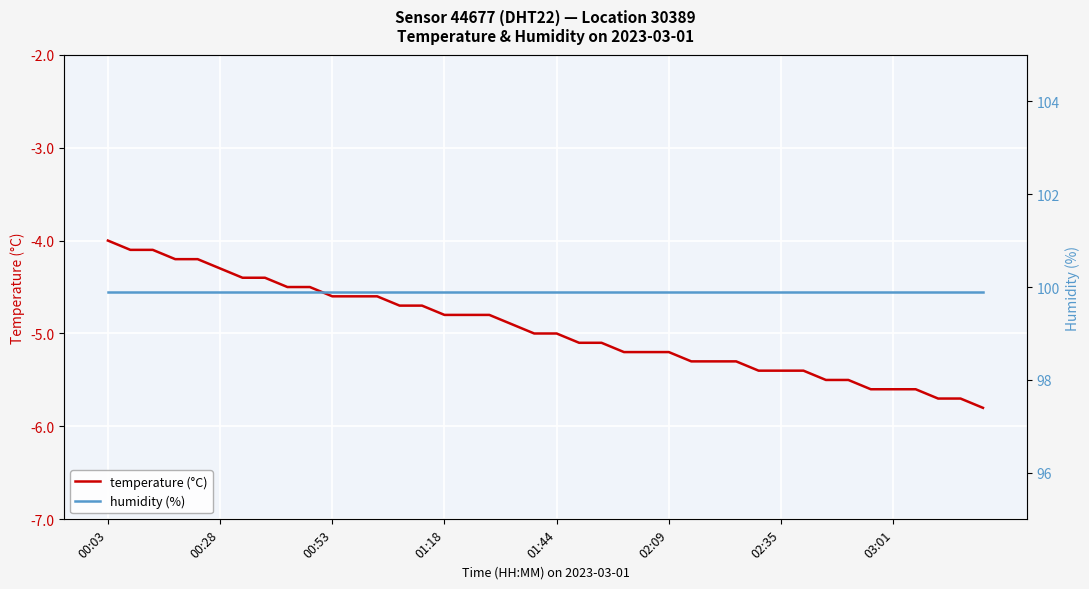

Read the humidity (%) value at 01:44.

99.9